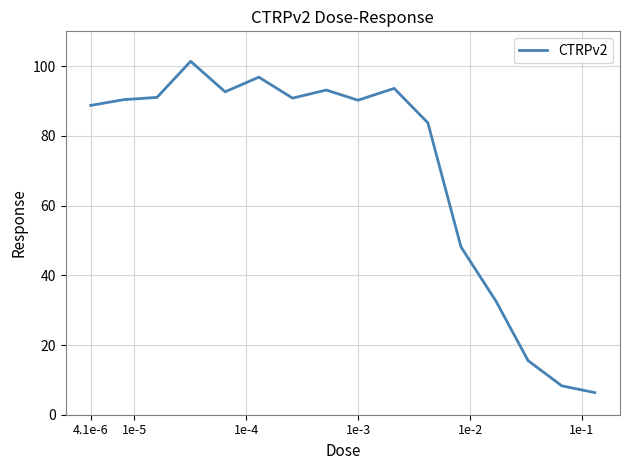

What is the difference between the maximum and minimum values?

95.1